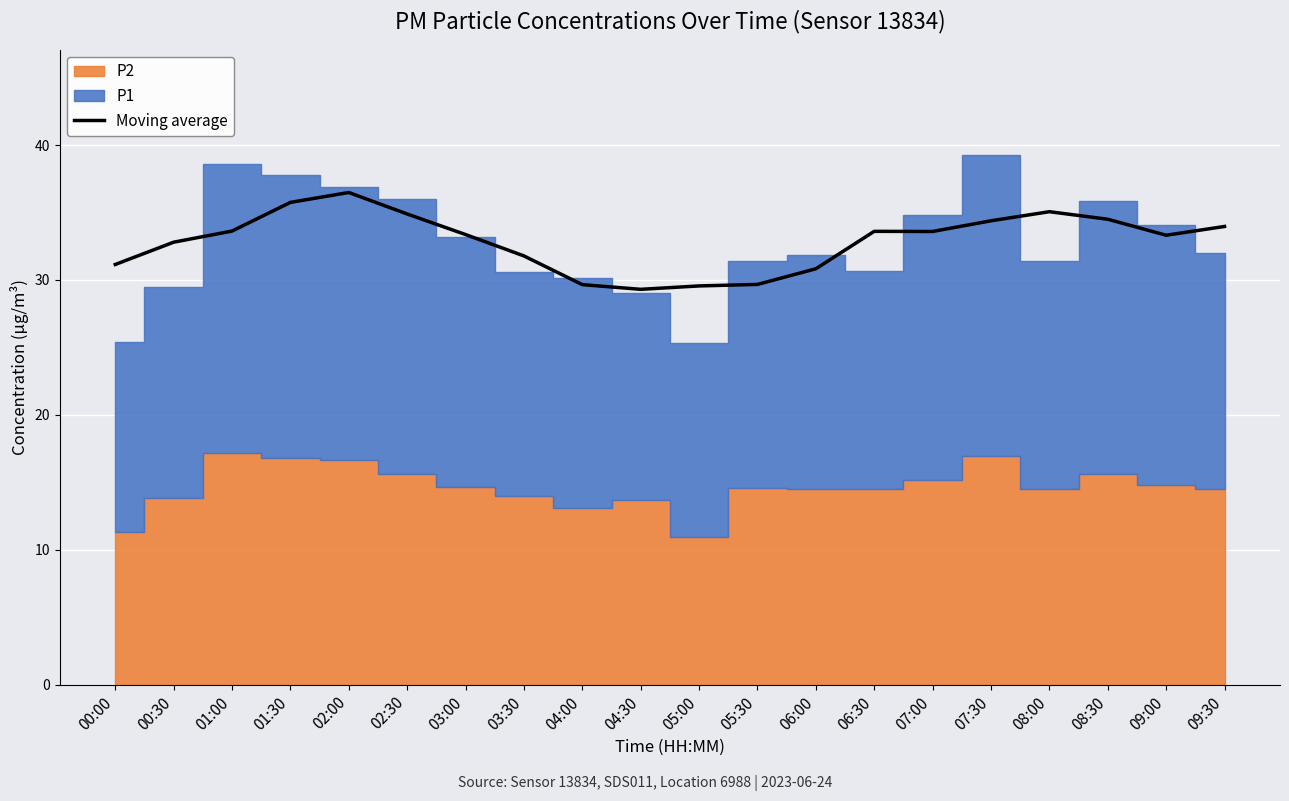

Which has a higher value, 02:30 or 00:30?

02:30